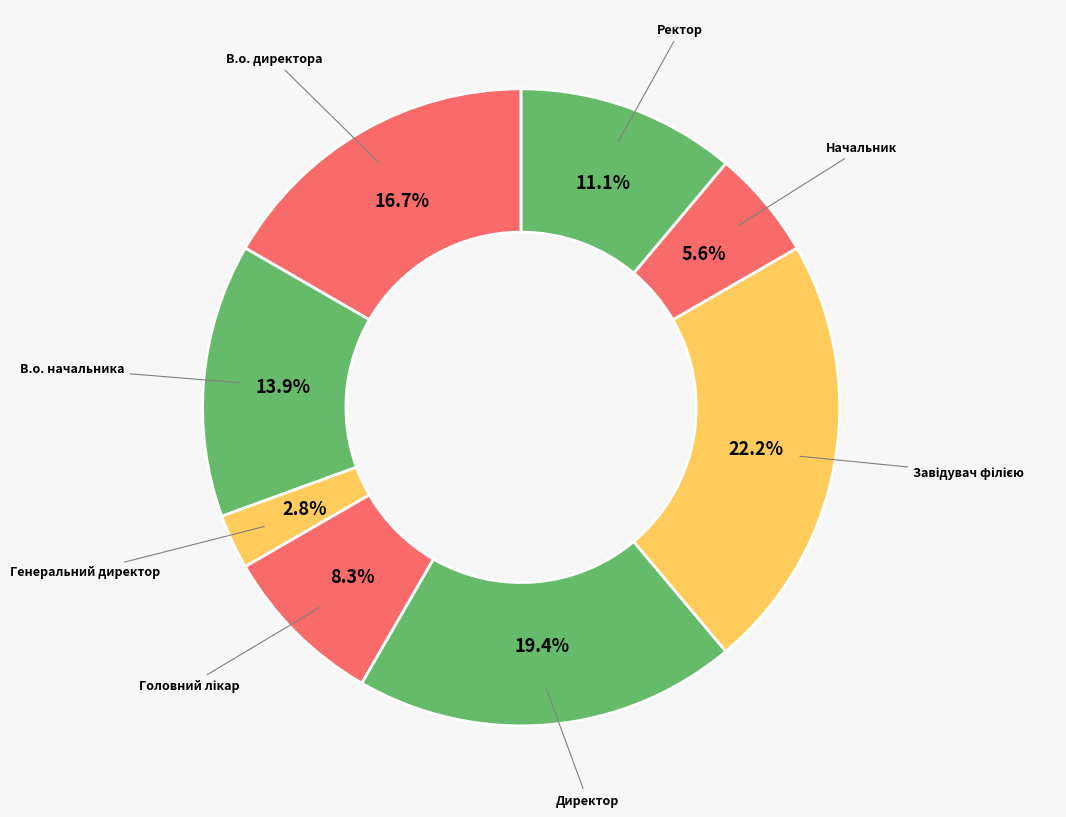

Count the number of slices in the pie.

8